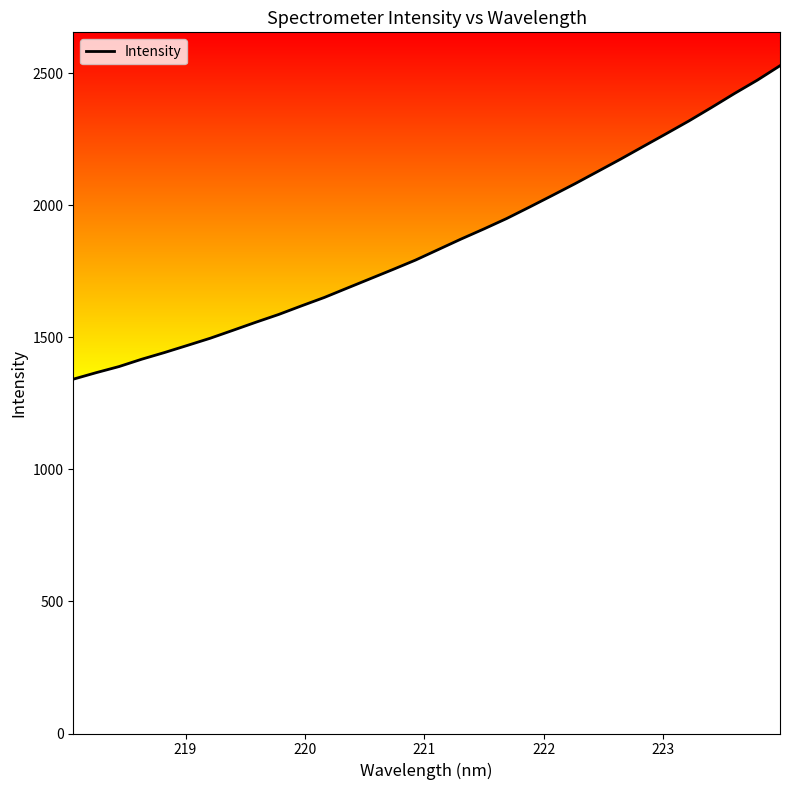

Does the chart display data point markers on the line(s)?

No